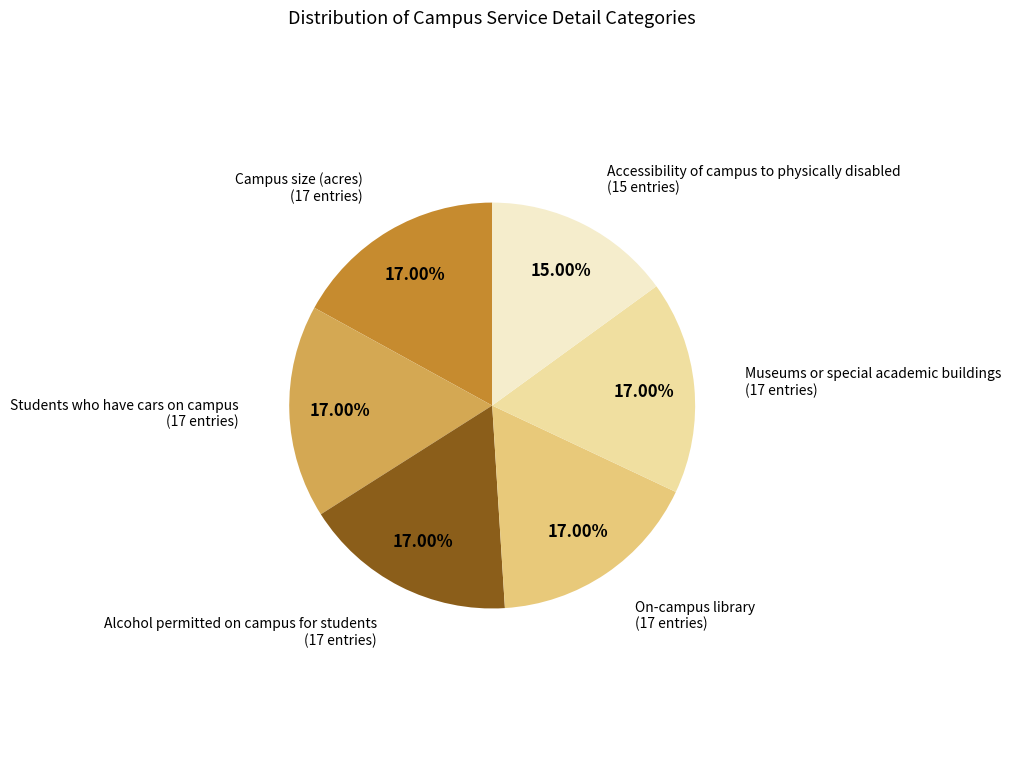

What is the ratio of the value at On-campus library to the value at Alcohol permitted on campus for students?

1.0